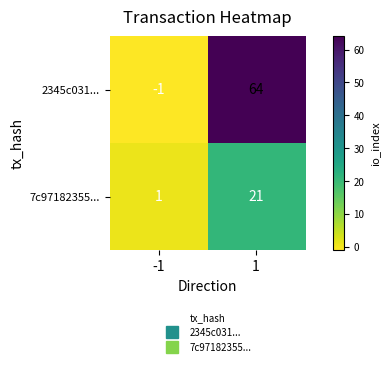

Reading left to right, extract all data points from this chart.

2345c031...: -1=-1	1=64
7c97182355...: -1=1	1=21